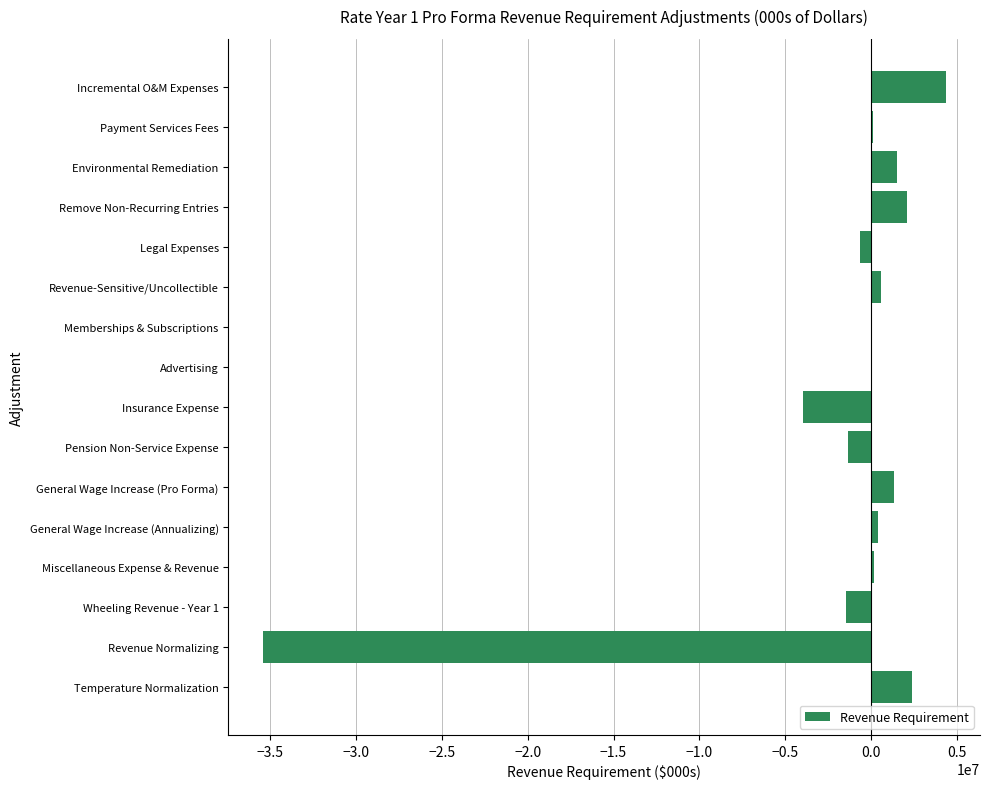

The value at Revenue Normalizing is -8925550. True or false?

False